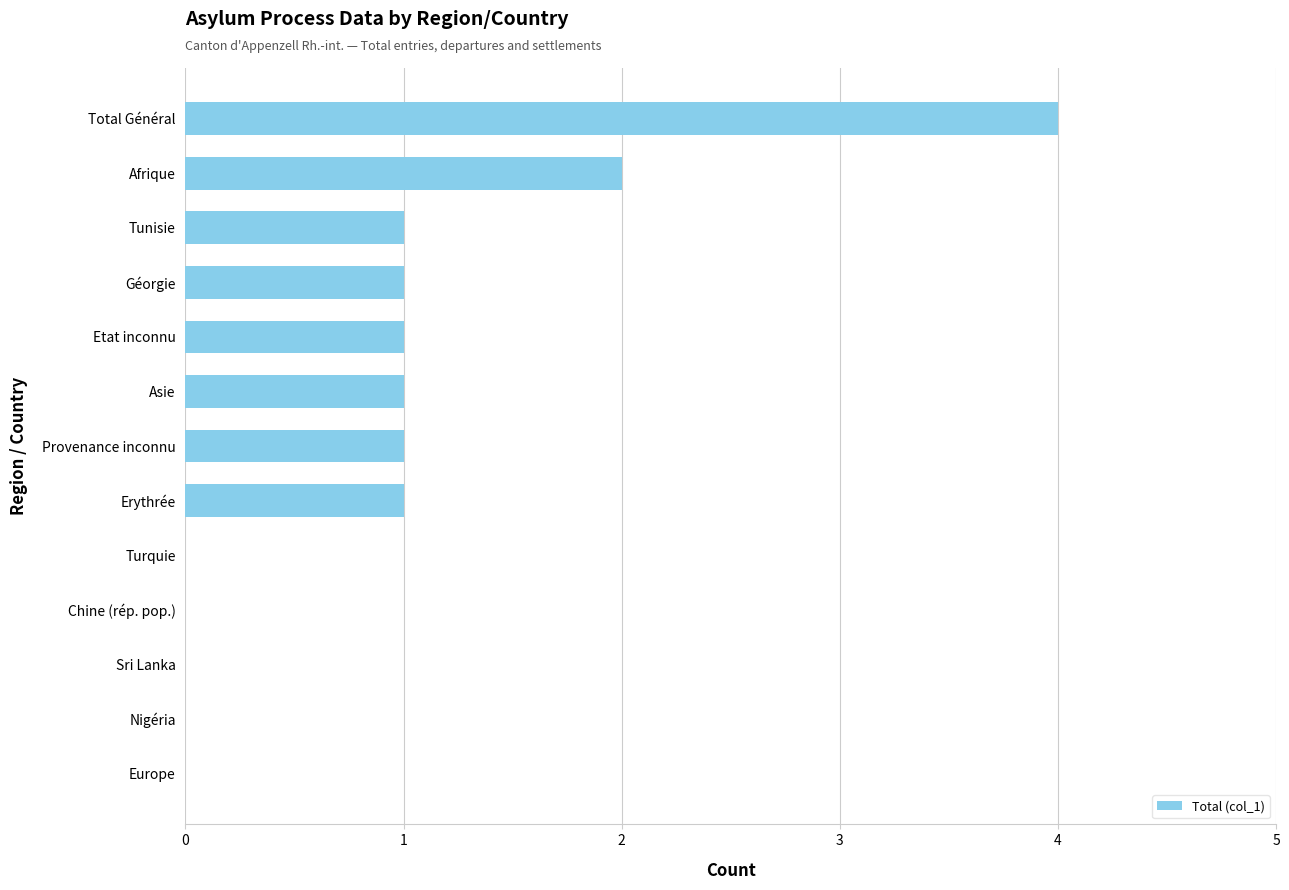

Approximately how many times larger is the value at Géorgie compared to Provenance inconnu?

1.0